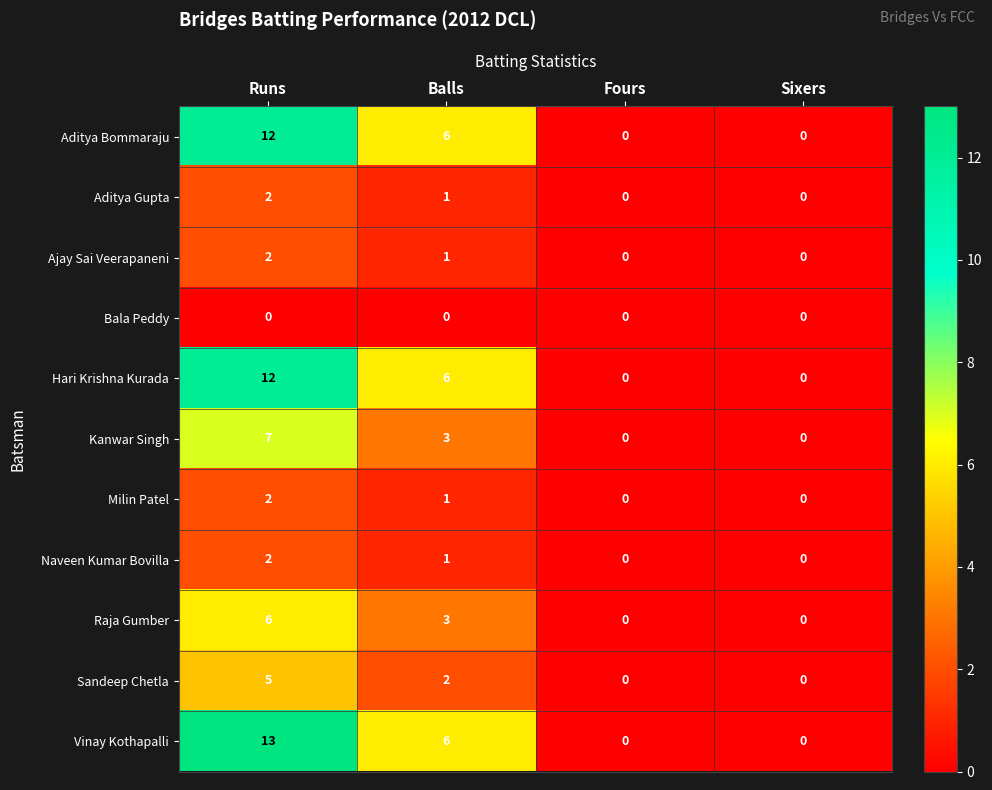

Count the Aditya Bommaraju values in the range 0 to 12.

4